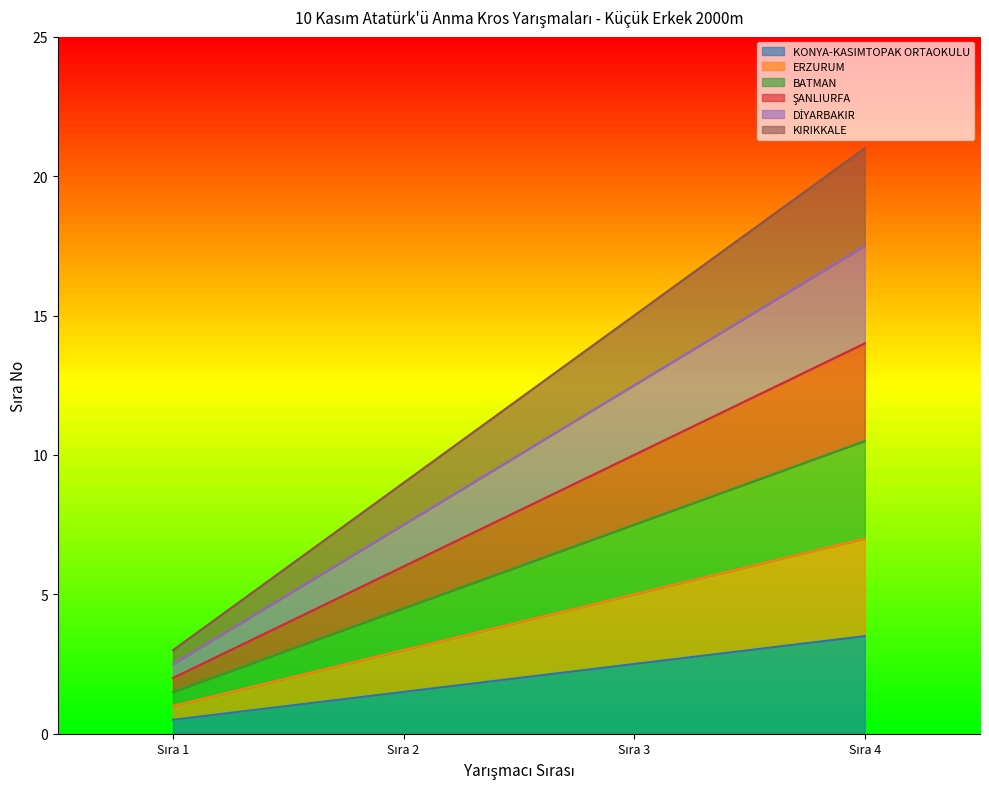

How many lines are shown in the chart?

6